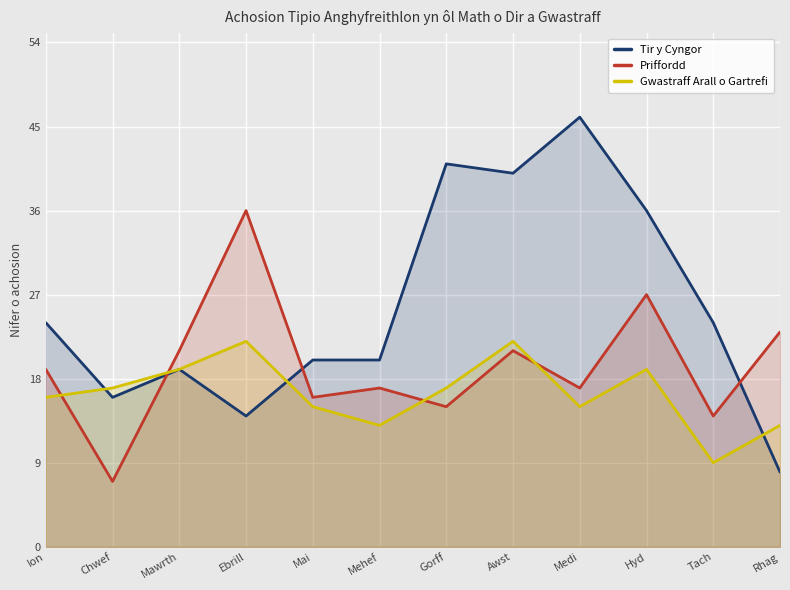

What is the total value across all series at Mai?

51